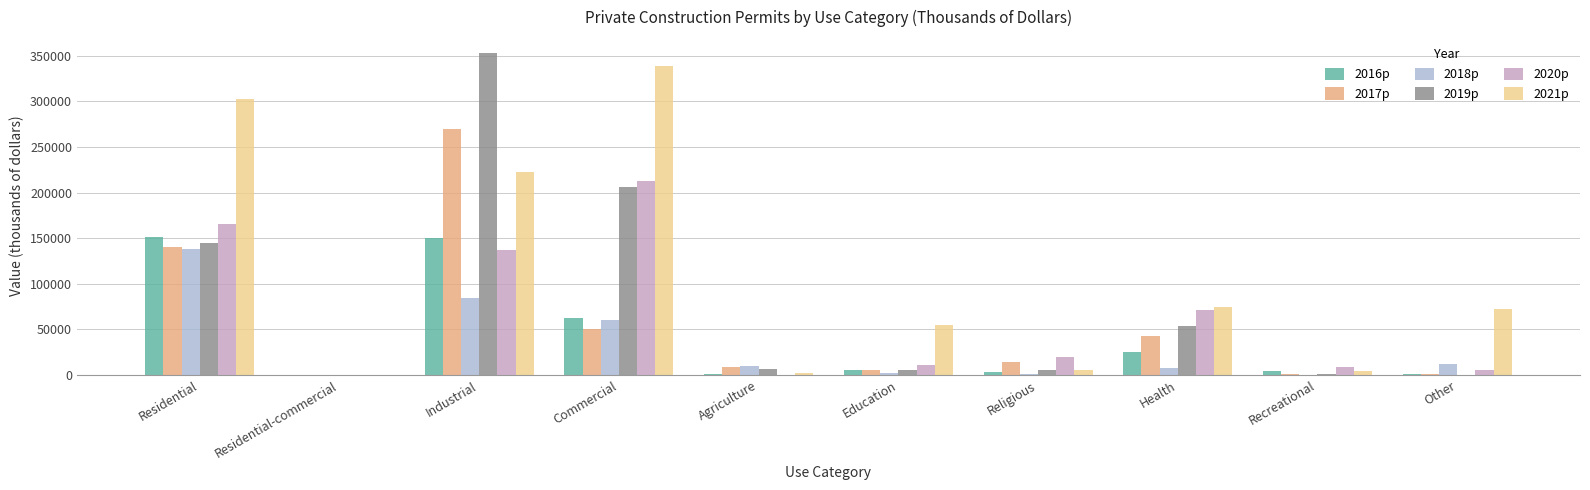

What is the highest value of the 2018p series?

137996.2